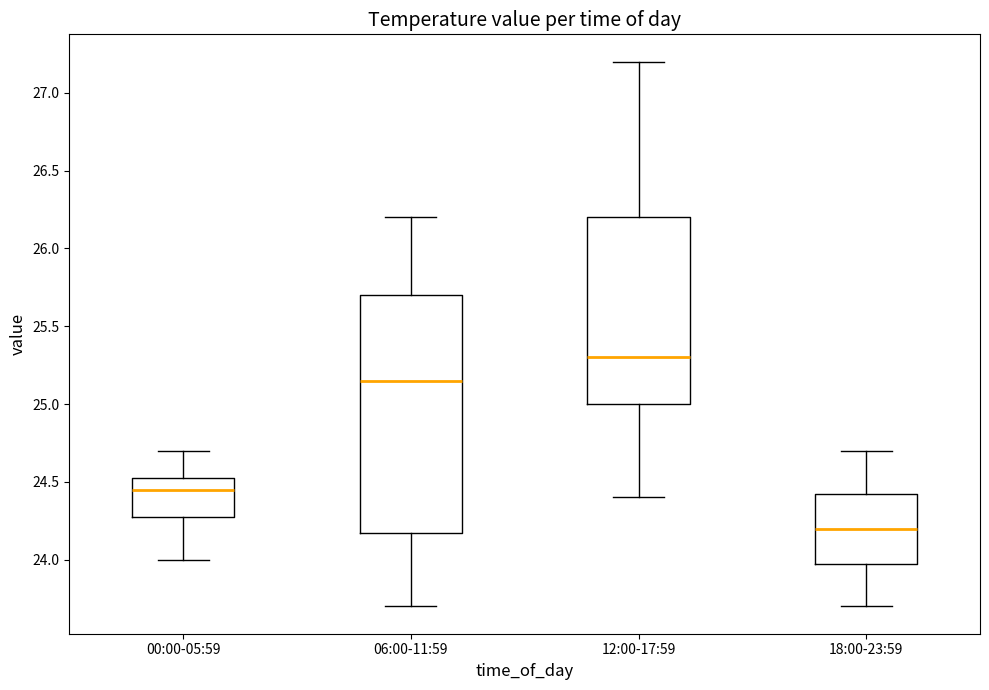

Where does the upper whisker of the box for 06:00-11:59 end on the y-axis? The values are not printed on the chart, so give them approximately, as read against the axis.

26.20